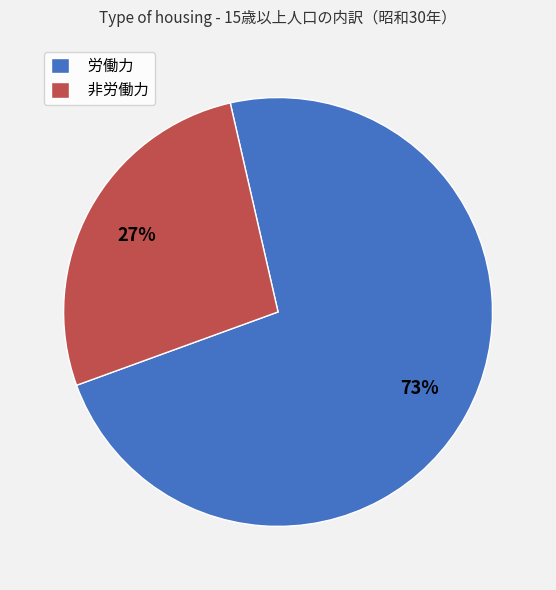

Which slice represents more than half of the pie?

労働力